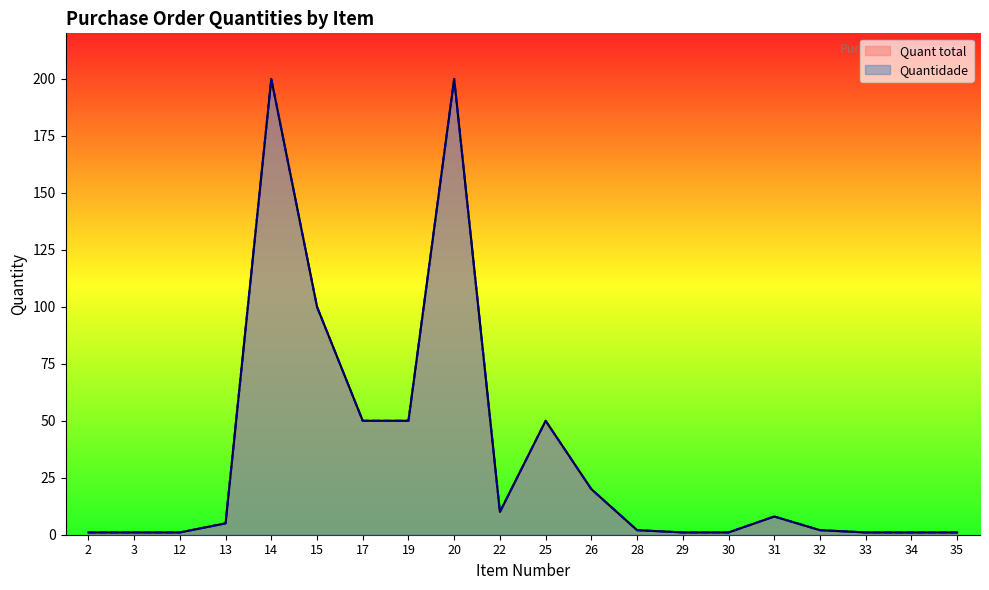

True or false: Quantidade and Quant total cross at least once.

False